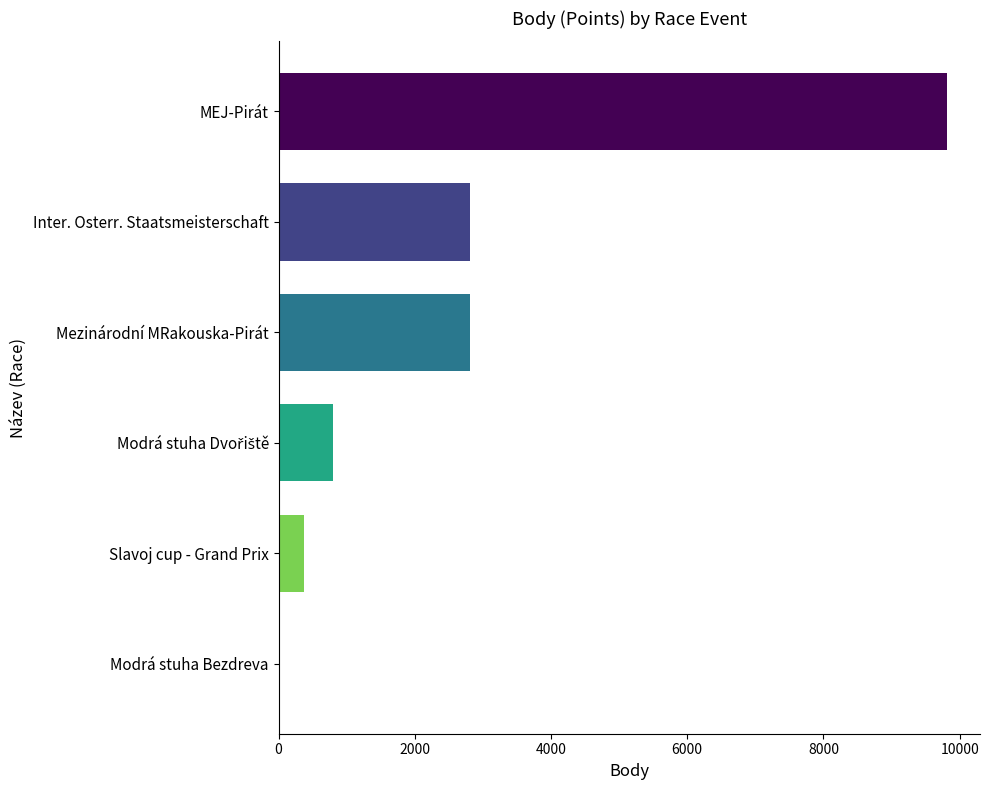

True or false: the data shows 12800 at MEJ-Pirát.

False